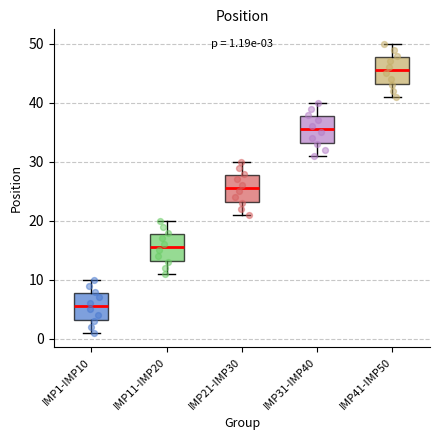

Which box has the highest median line?

IMP41-IMP50